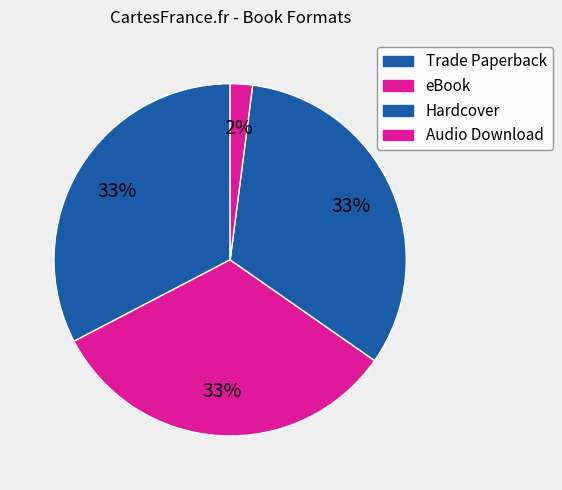

How many segments does this pie chart have?

4